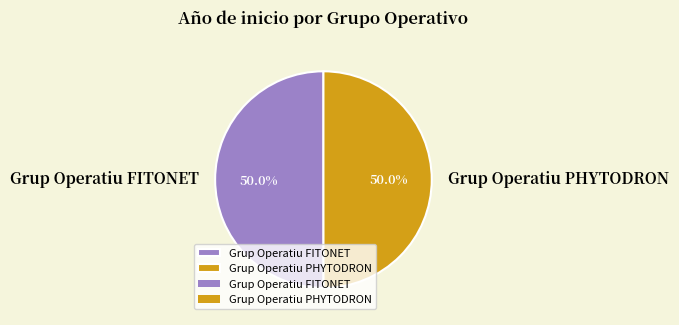

Is it true that Grup Operatiu PHYTODRON is 59% of the pie?

False